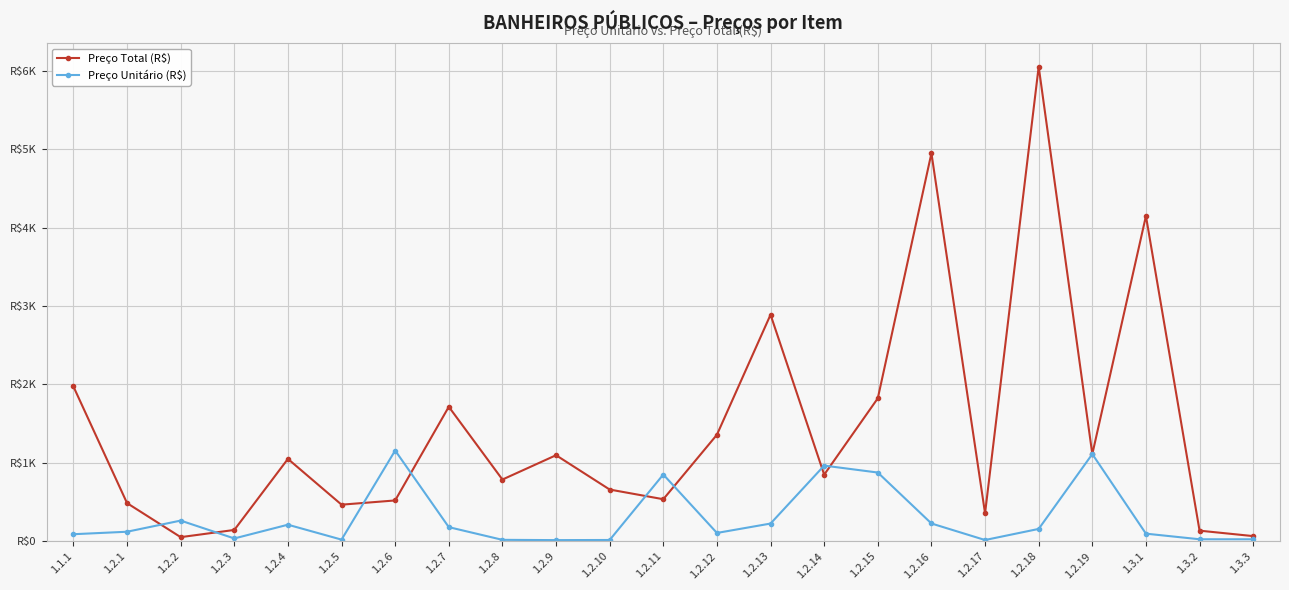

Which series has the largest total across all categories?

Preço Total (R$)